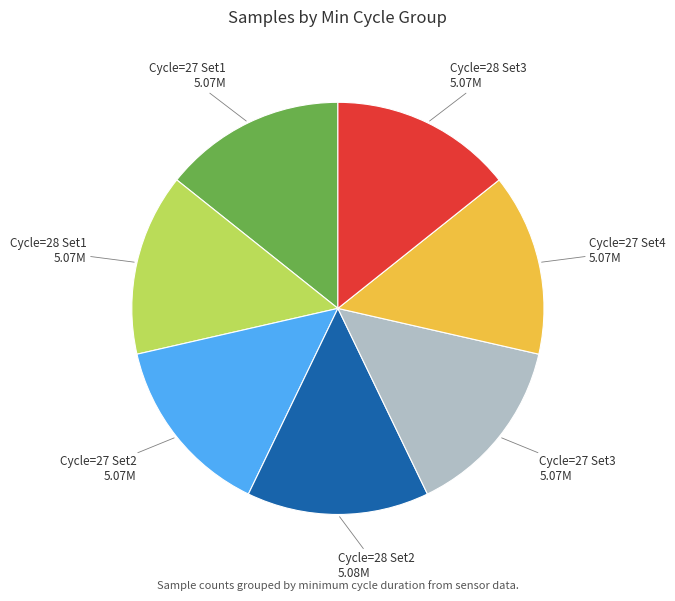

Is there a majority slice in this chart?

No